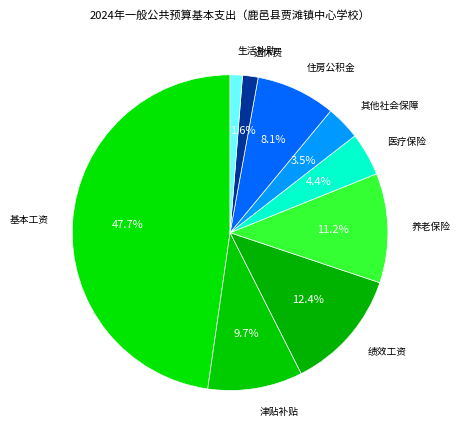

Count the number of slices in the pie.

9